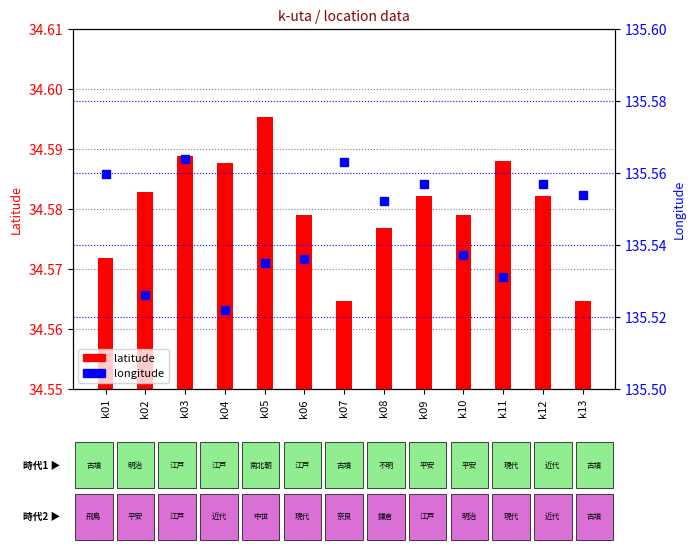

Is the value of latitude at k07 greater than the value of longitude at k08?

No